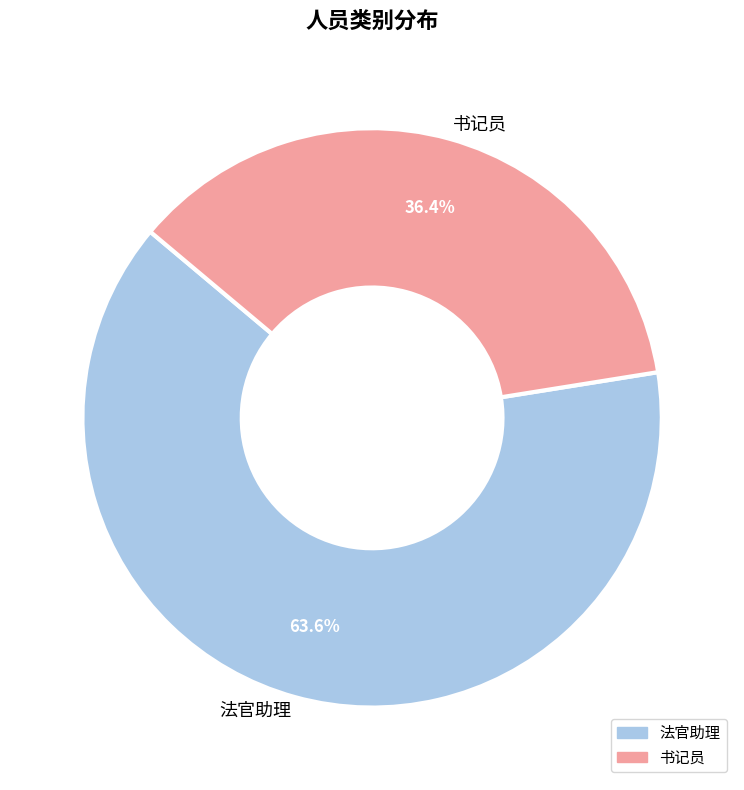

Combined, what portion of the pie is 书记员 and 法官助理?

100.0%